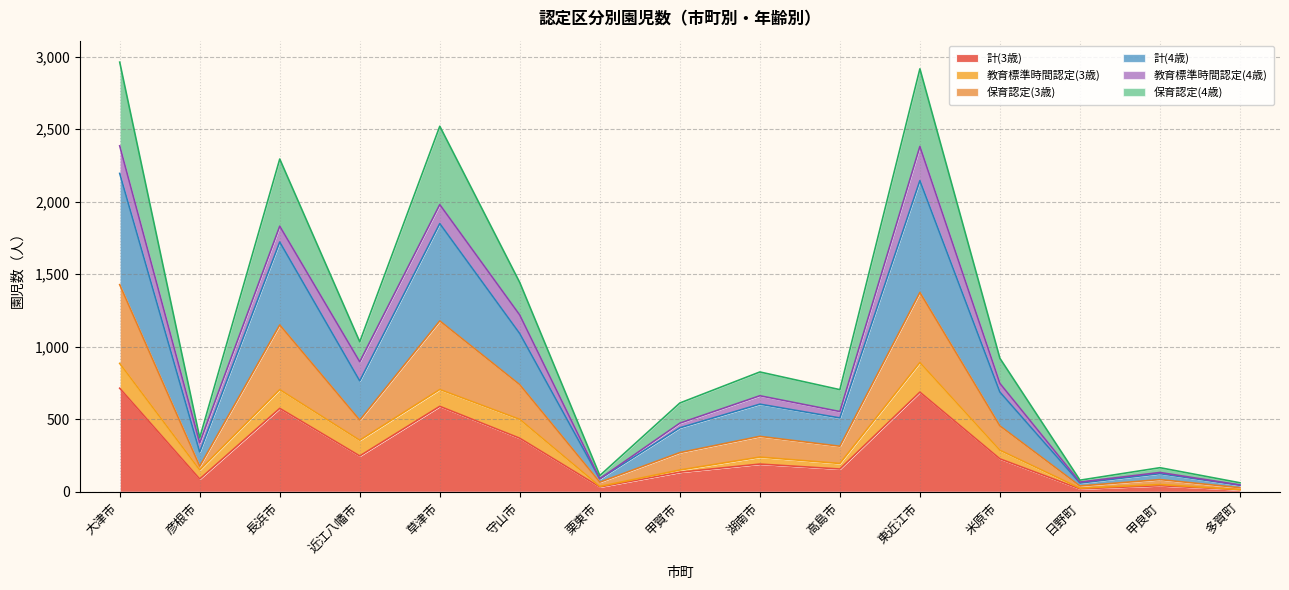

What is the value of the 計(3歳) point at the 15th from the left?

14